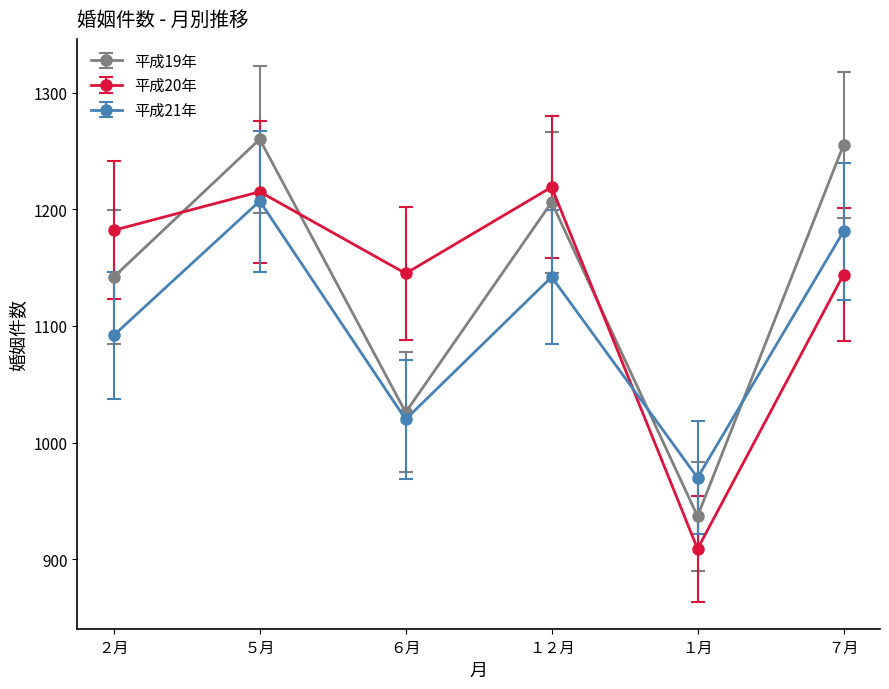

Is the value of 平成21年 at ６月 greater than the value of 平成19年 at ７月?

No